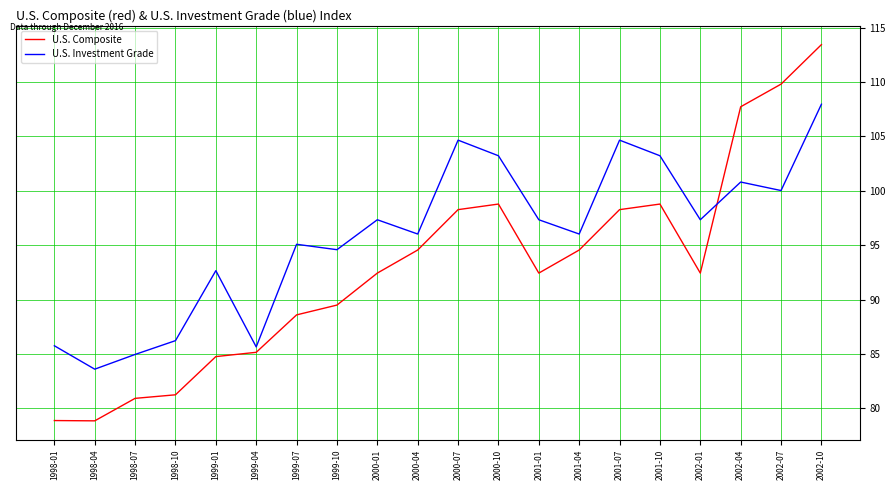

What is the lowest value of the U.S. Composite series?

78.8